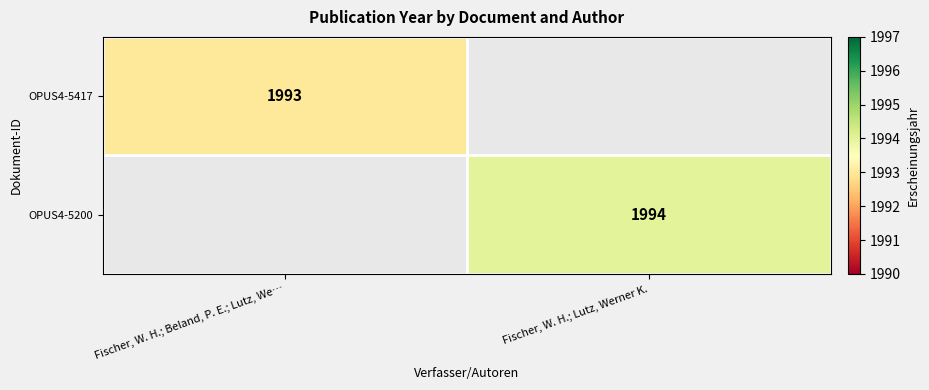

Is it true that OPUS4-5200 equals 1118.8 at Fischer, W. H.; Lutz, Werner K.?

False